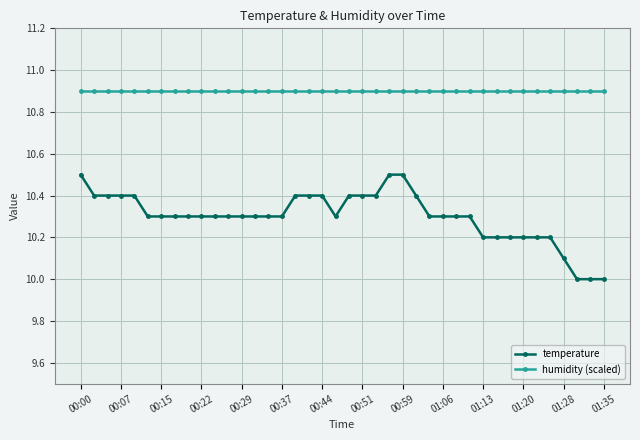

What is the lowest value of the humidity (scaled) series?

10.9